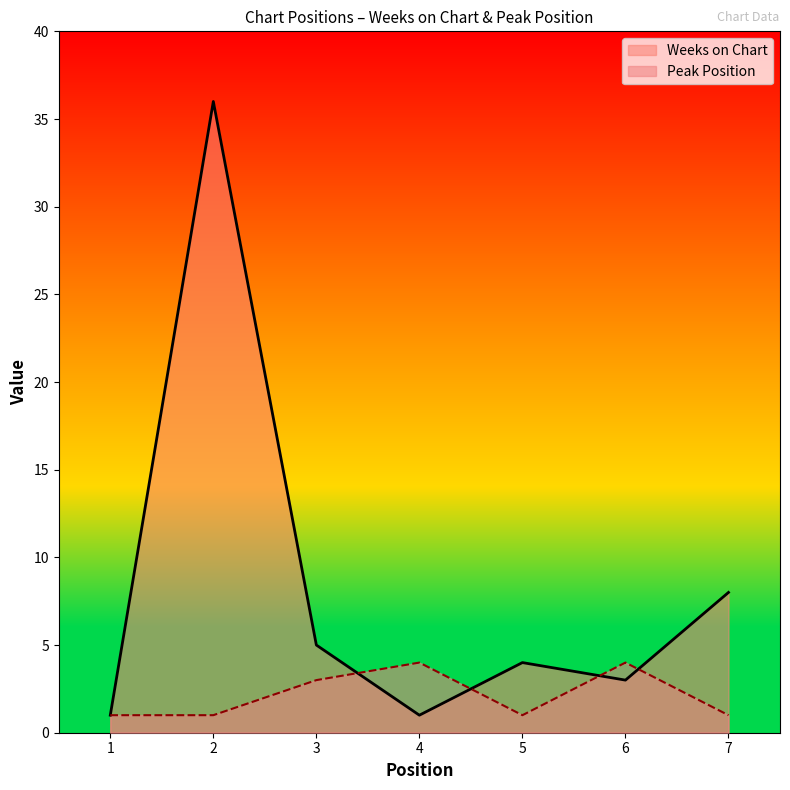

How many lines are shown in the chart?

2